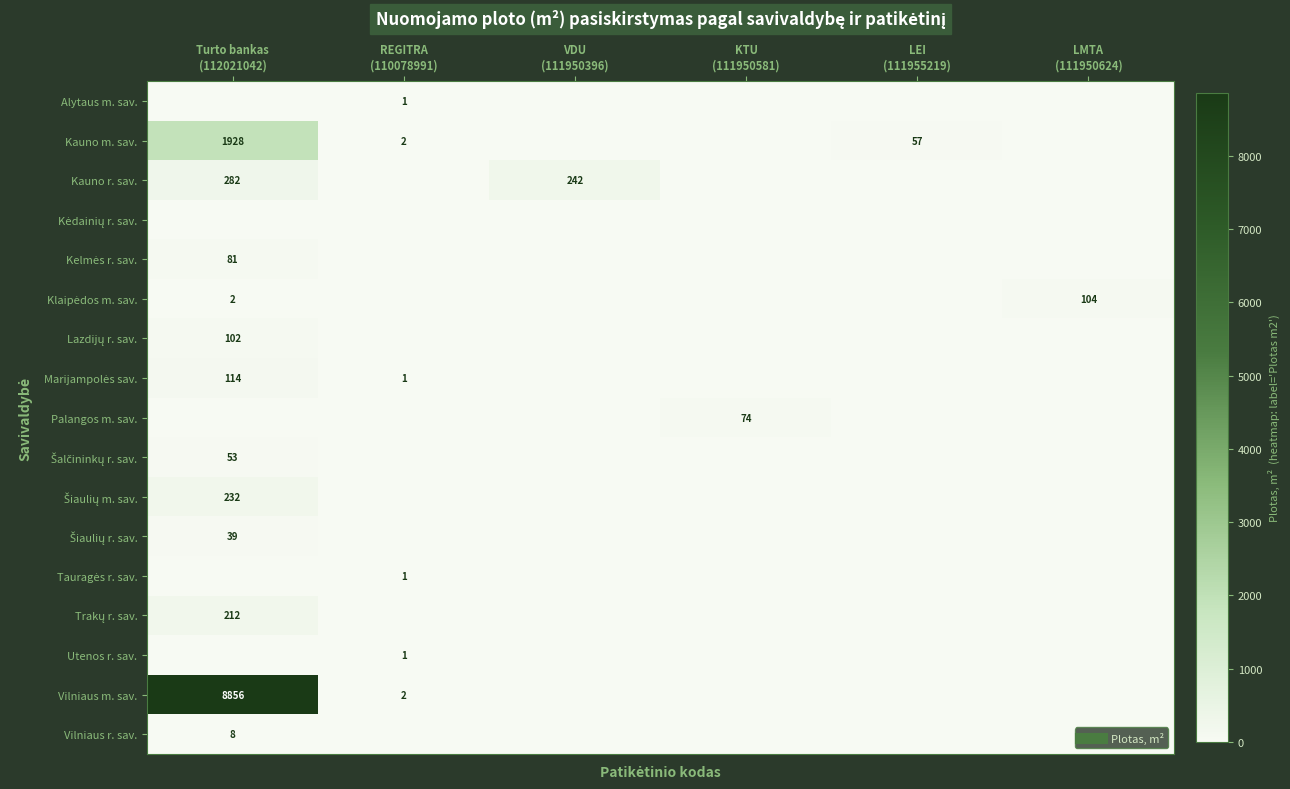

At which label does Tauragės r. sav. reach its peak?

REGITRA (110078991)